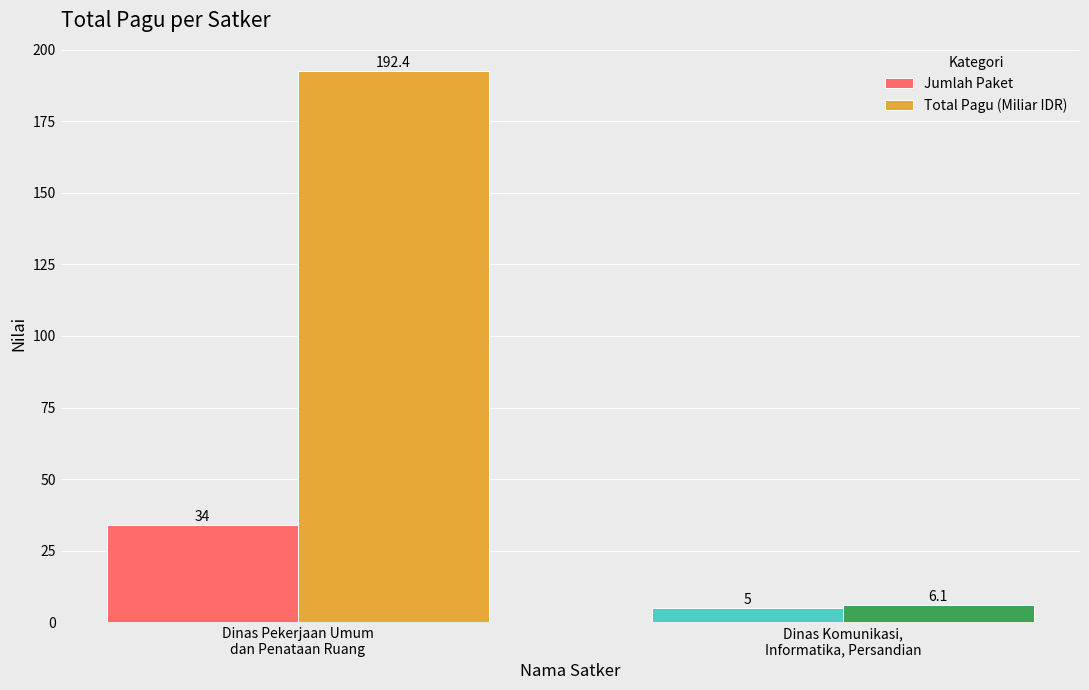

The value of Total Pagu (Miliar IDR) at Dinas Pekerjaan Umum
dan Penataan Ruang is 343.7. True or false?

False